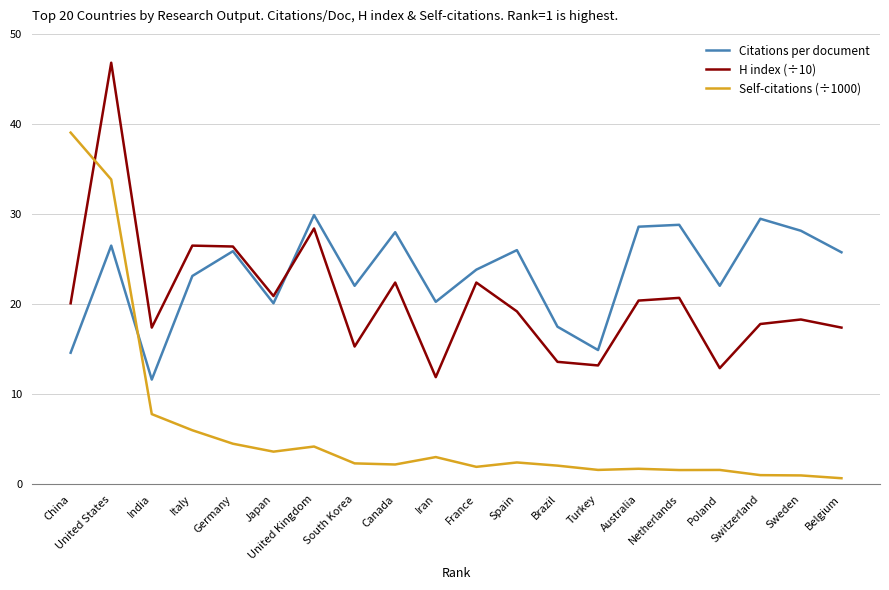

What is the spread (max minus min) of values at Iran?

17.2